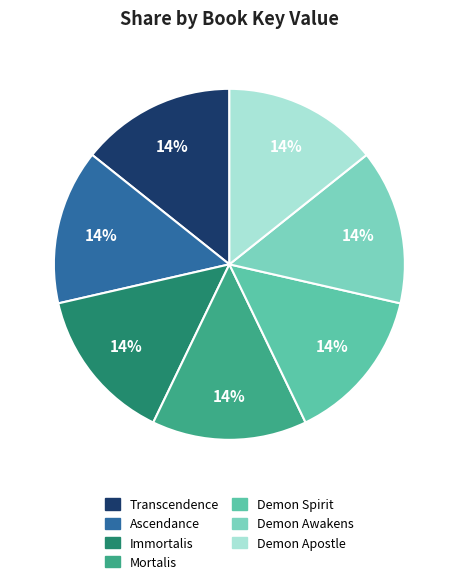

The Mortalis slice represents 14% of the pie. True or false?

True